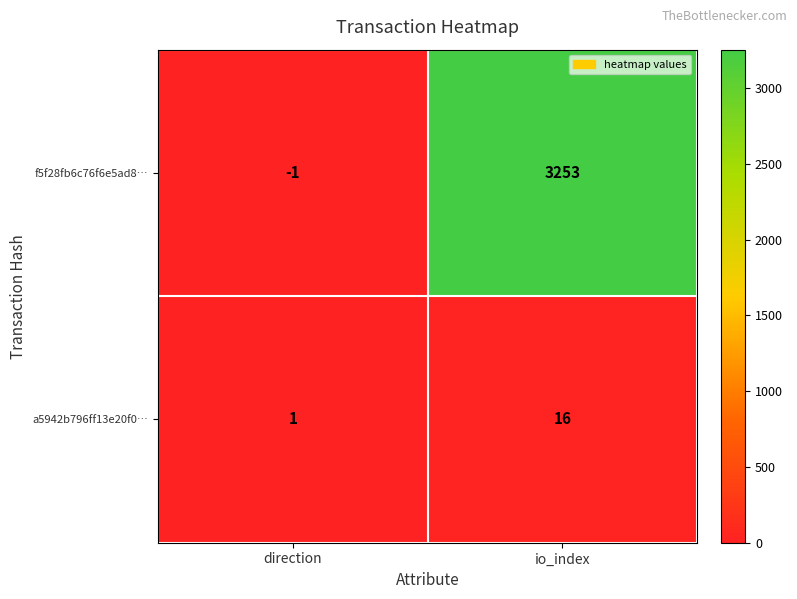

What is the spread (max minus min) of values at direction?

2